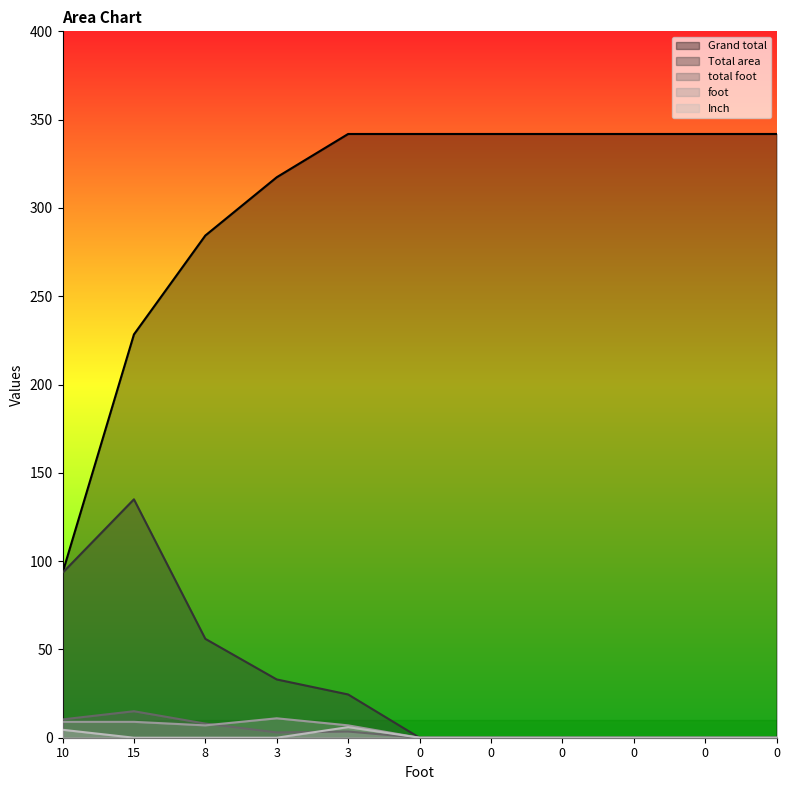

Reading right to left, list all the values displayed in this chart.

total foot: 0=0.0	0=0.0	0=0.0	0=0.0	0=0.0	0=0.0	3=3.5	3=3.0	8=8.0	15=15.0	10=10.4
Total area: 0=0.0	0=0.0	0=0.0	0=0.0	0=0.0	0=0.0	3=24.5	3=33.0	8=56.0	15=135.0	10=93.4
Grand total: 0=341.9	0=341.9	0=341.9	0=341.9	0=341.9	0=341.9	3=341.9	3=317.4	8=284.4	15=228.4	10=93.4
foot: 0=0.0	0=0.0	0=0.0	0=0.0	0=0.0	0=0.0	3=7.0	3=11.0	8=7.0	15=9.0	10=9.0
Inch: 0=0.0	0=0.0	0=0.0	0=0.0	0=0.0	0=0.0	3=6.0	3=0.0	8=0.0	15=0.0	10=4.5